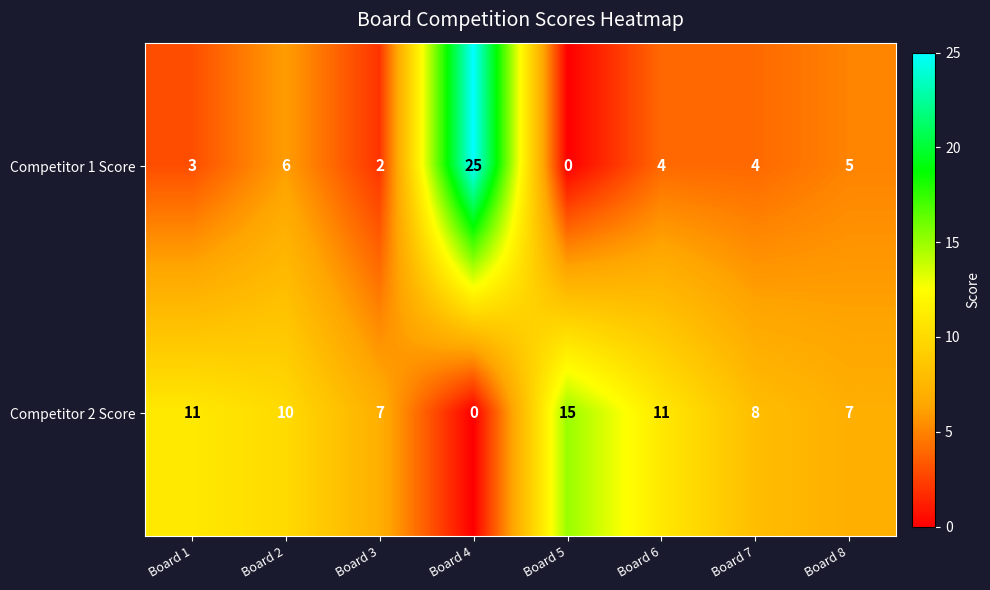

Reading left to right, extract all data points from this chart.

Competitor 1 Score: Board 1=3	Board 2=6	Board 3=2	Board 4=25	Board 5=0	Board 6=4	Board 7=4	Board 8=5
Competitor 2 Score: Board 1=11	Board 2=10	Board 3=7	Board 4=0	Board 5=15	Board 6=11	Board 7=8	Board 8=7